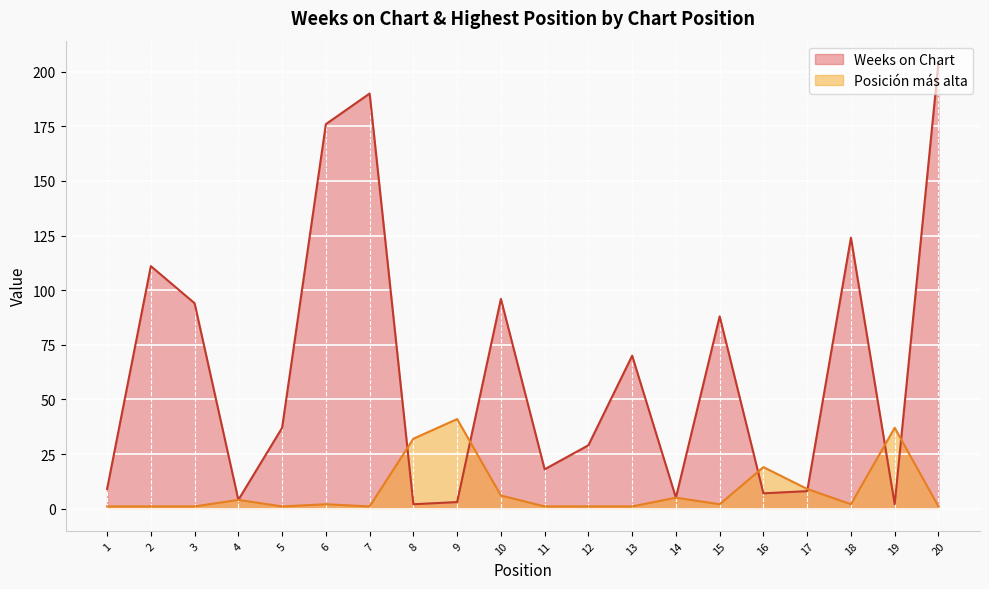

Reading left to right, extract all data points from this chart.

Weeks on Chart: 9	111	94	4	37	176	190	2	3	96	18	29	70	5	88	7	8	124	2	204
Posición más alta: 1	1	1	4	1	2	1	32	41	6	1	1	1	5	2	19	9	2	37	1